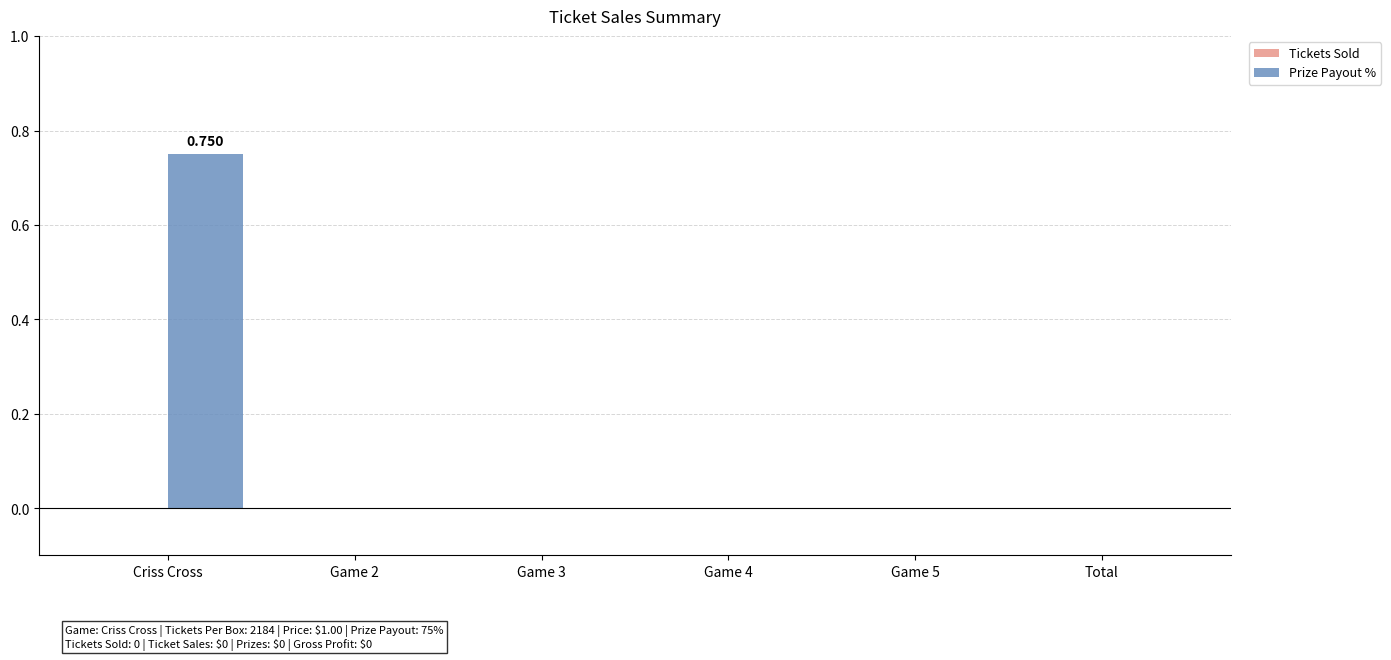

Which label corresponds to the largest value in the chart?

Criss Cross